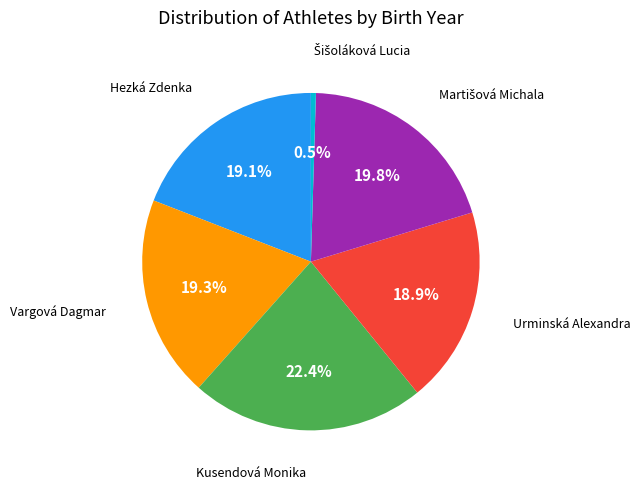

How many segments does this pie chart have?

6